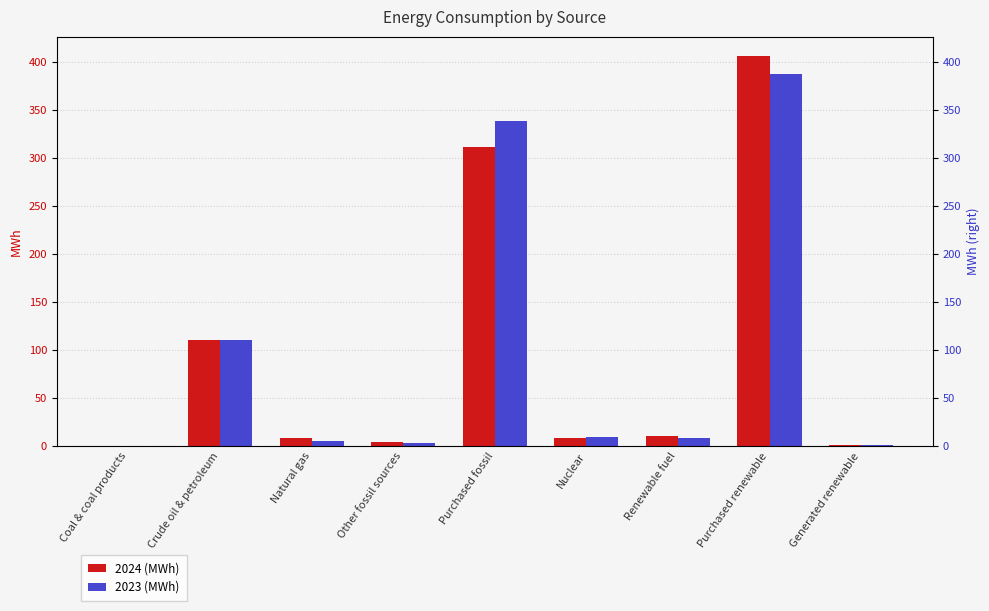

How many bars are there in total?

18